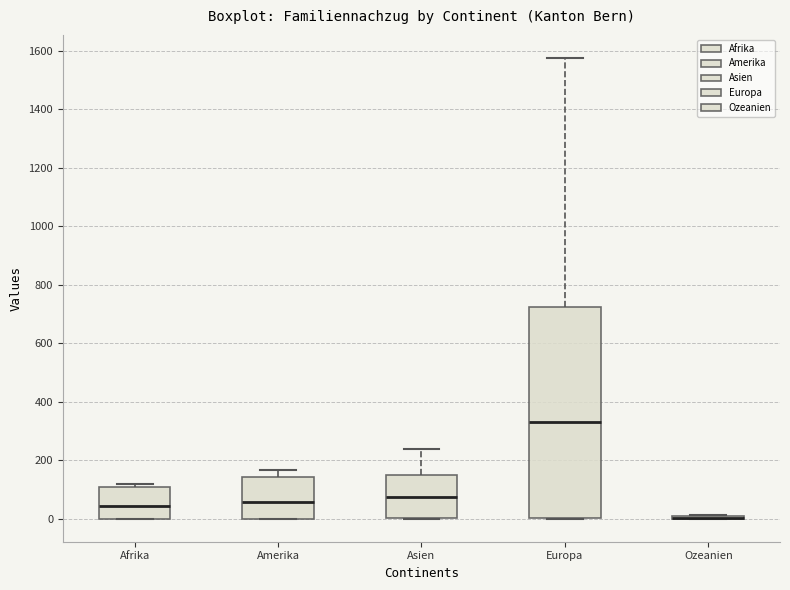

Reading left to right, read every box against the y-axis: the position of its median line, the range the box covers, and the ends of its whiskers. The values are not printed on the chart, so give them approximately, as read against the axis.

Afrika: median 40, box 0 to 100, whiskers 0 to 120
Amerika: median 60, box 0 to 140, whiskers 0 to 160
Asien: median 80, box 0 to 140, whiskers 0 to 240
Europa: median 320, box 0 to 720, whiskers 0 to 1580
Ozeanien: box collapsed to a line at 0, whiskers 0 to 20